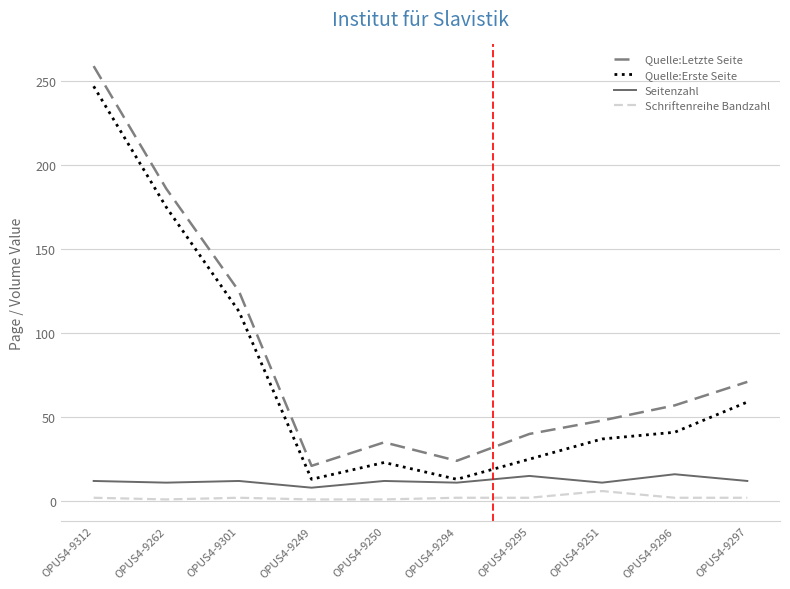

Is it true that Quelle:Erste Seite equals 59 at OPUS4-9297?

True